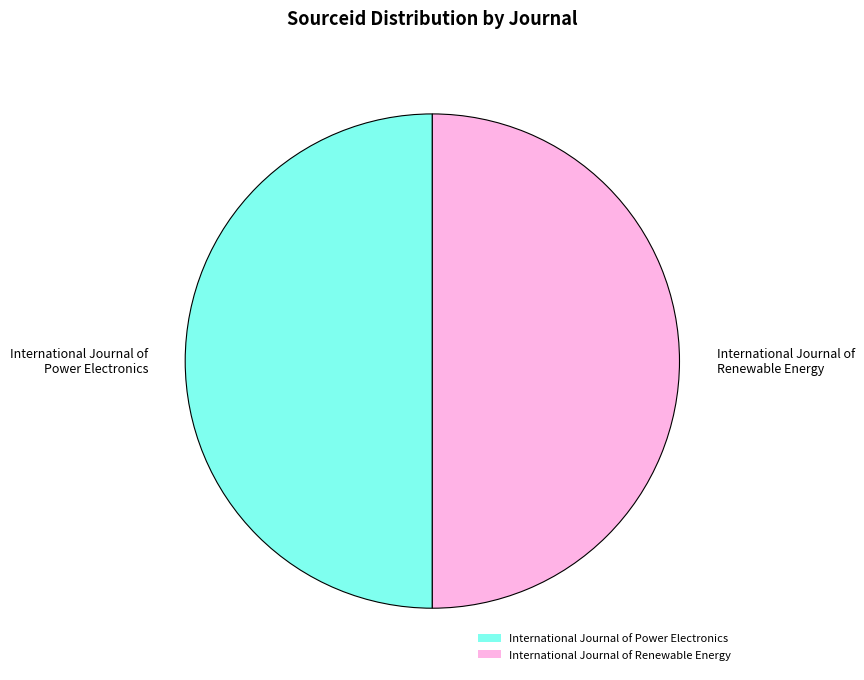

Is it true that International Journal of Renewable Energy is 45% of the pie?

False